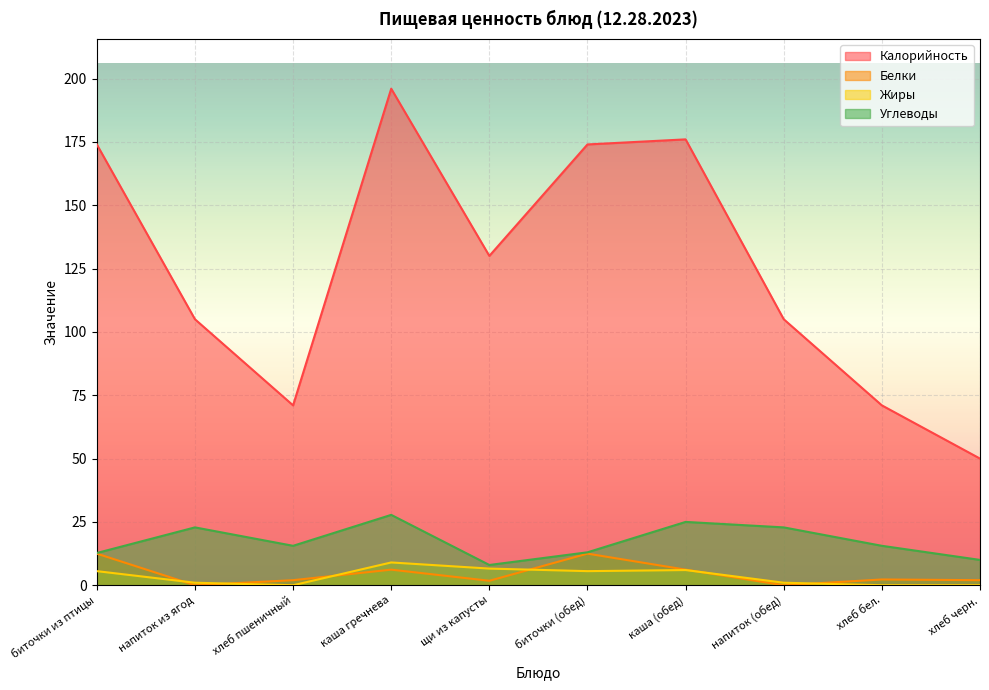

What position from the left is каша гречнева?

4